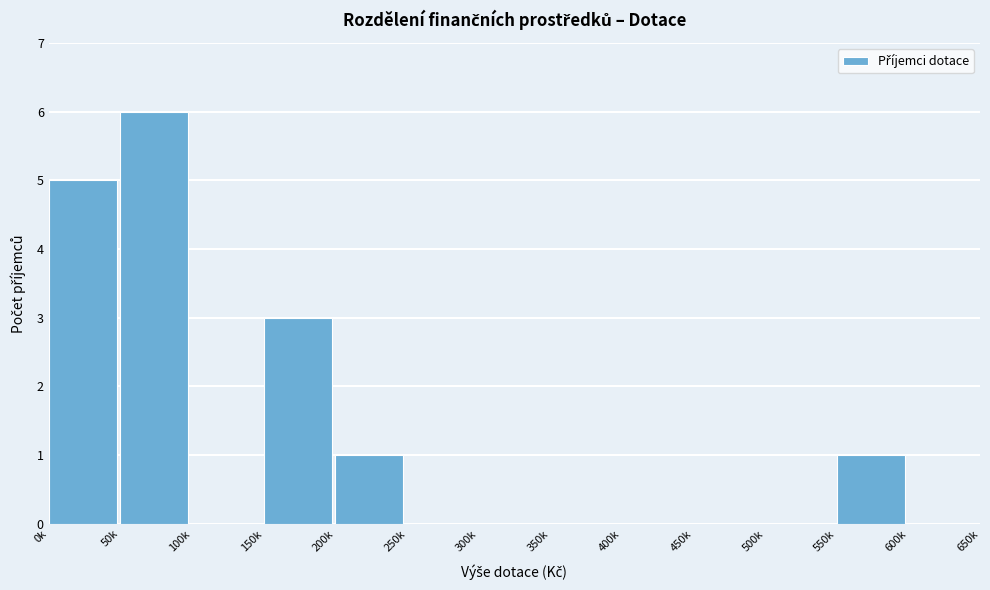

Reading right to left, transcribe all the data shown in this chart.

600k=0	550k=1	500k=0	450k=0	400k=0	350k=0	300k=0	250k=0	200k=1	150k=3	100k=0	50k=6	0k=5